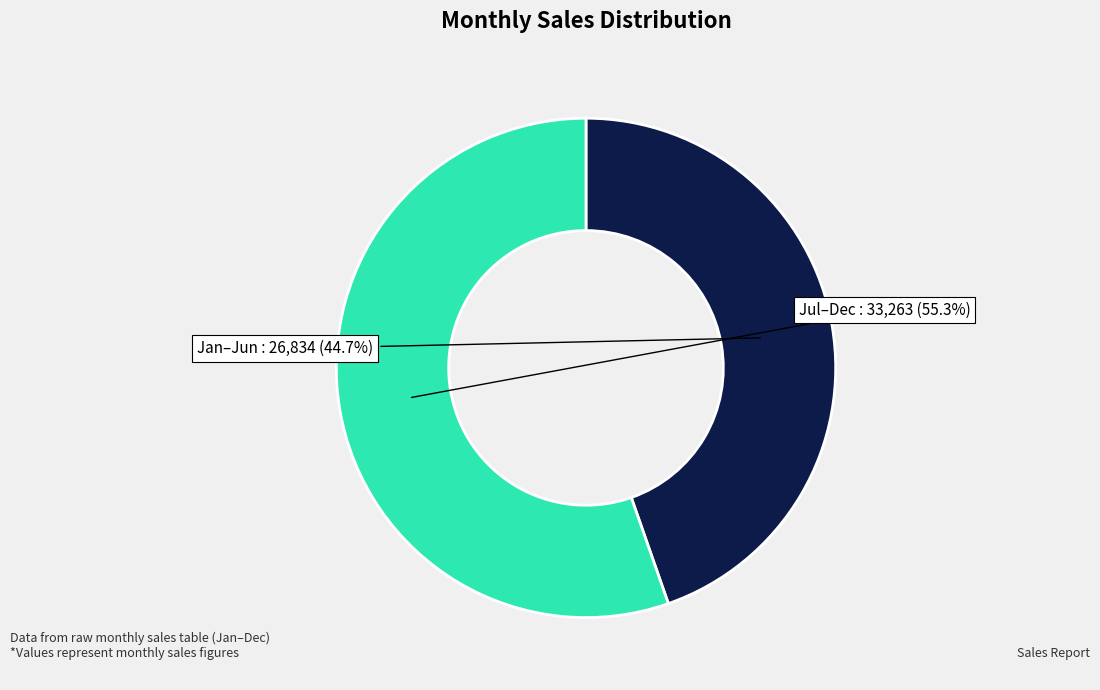

Does any single category account for the majority?

Yes